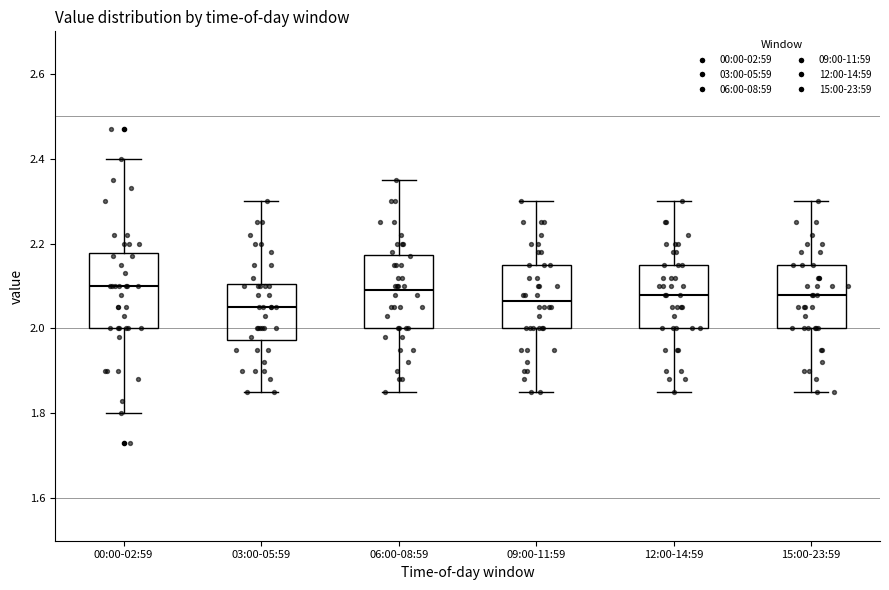

Reading left to right, transcribe this box plot: for each box, give where its median line is, the range the box spans, and where its two whiskers end, as read against the y-axis. The values are not printed on the chart, so give them approximately, as read against the axis.

00:00-02:59: median 2.10, box 2.00 to 2.18, whiskers 1.80 to 2.40
03:00-05:59: median 2.06, box 1.98 to 2.10, whiskers 1.86 to 2.30
06:00-08:59: median 2.10, box 2.00 to 2.18, whiskers 1.86 to 2.36
09:00-11:59: median 2.06, box 2.00 to 2.16, whiskers 1.86 to 2.30
12:00-14:59: median 2.08, box 2.00 to 2.16, whiskers 1.86 to 2.30
15:00-23:59: median 2.08, box 2.00 to 2.16, whiskers 1.86 to 2.30